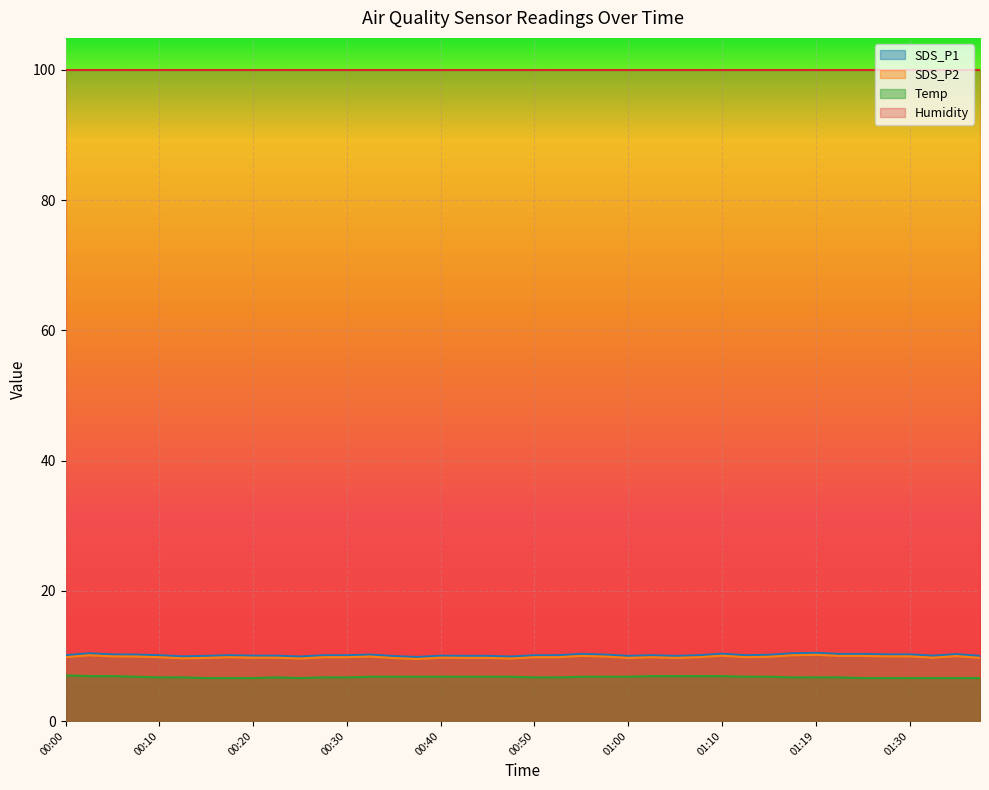

The SDS_P1 series shows 5.6 at 00:57. True or false?

False